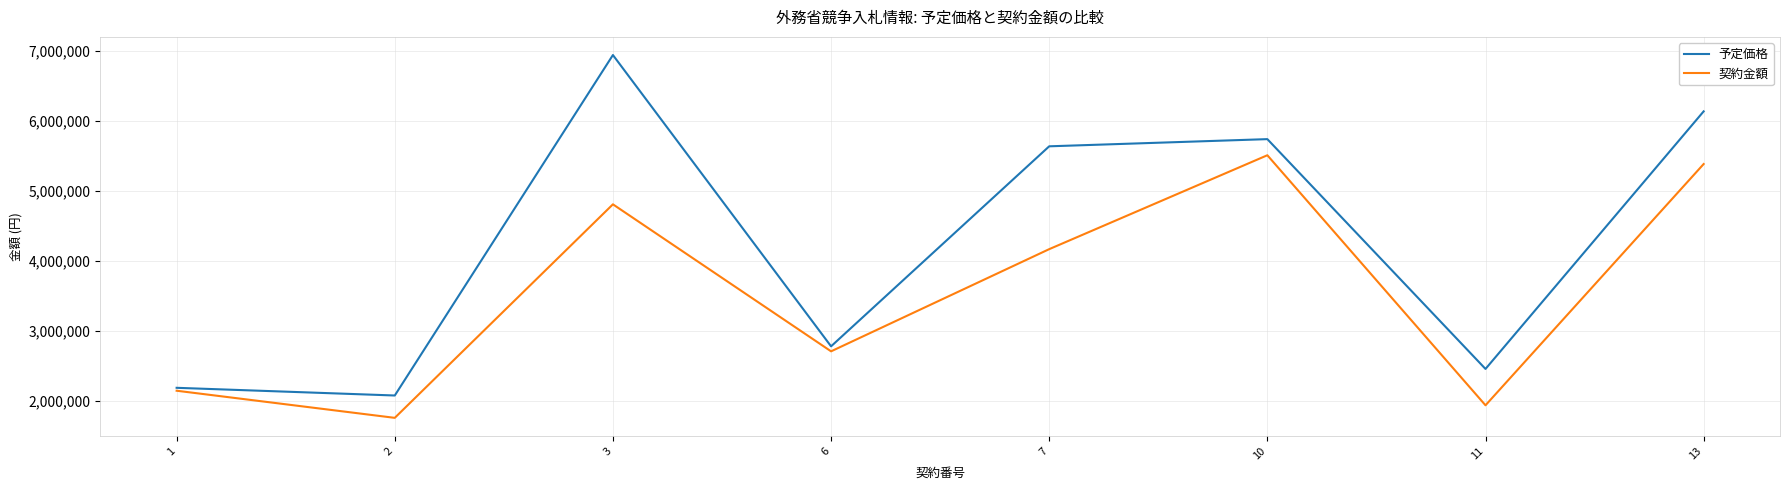

At which category does 予定価格 reach its first local peak?

3